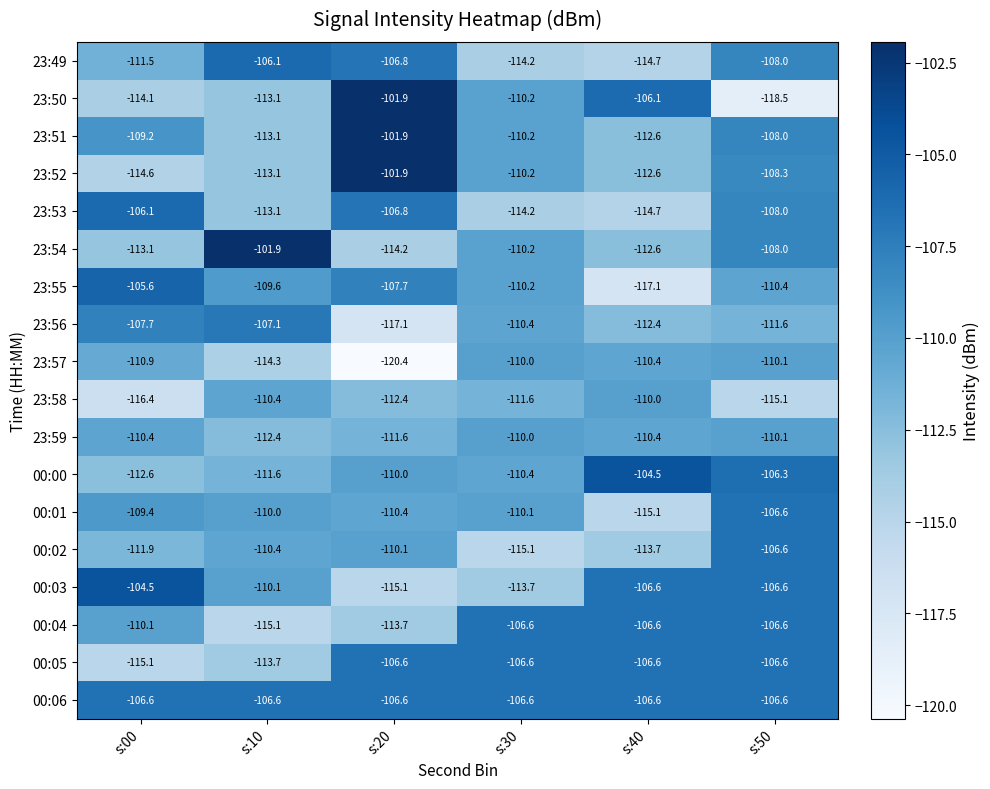

At which label does 23:53 first exceed -108?

s:00